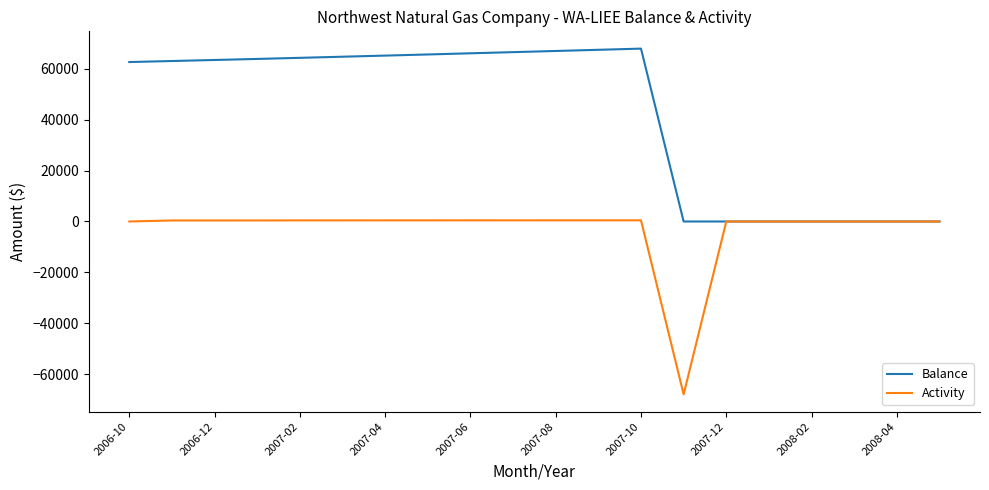

What are all the series names shown in the legend?

Balance, Activity